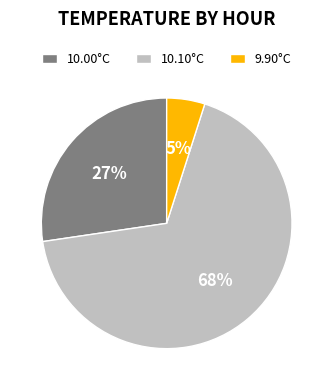

Do 10.00°C and 10.10°C together represent more than half of the pie?

Yes